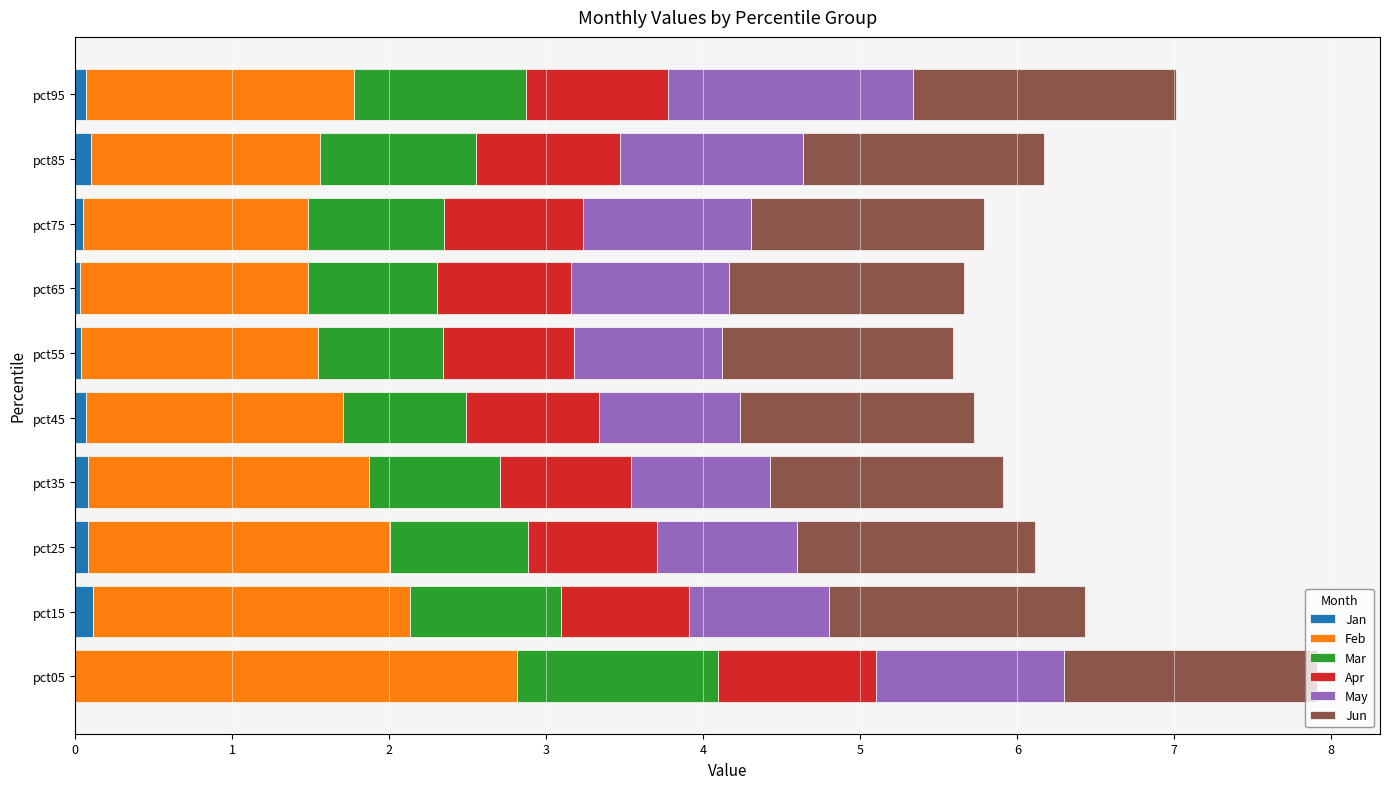

What are all the series names shown in the legend?

Jan, Feb, Mar, Apr, May, Jun